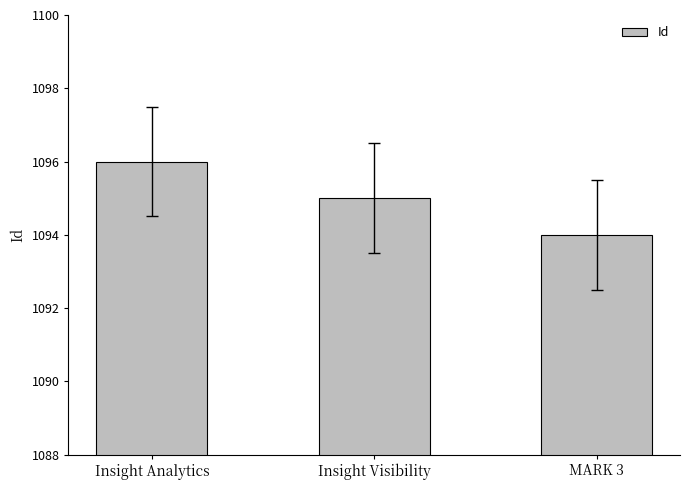

What is the label of the 1st bar from the left?

Insight Analytics